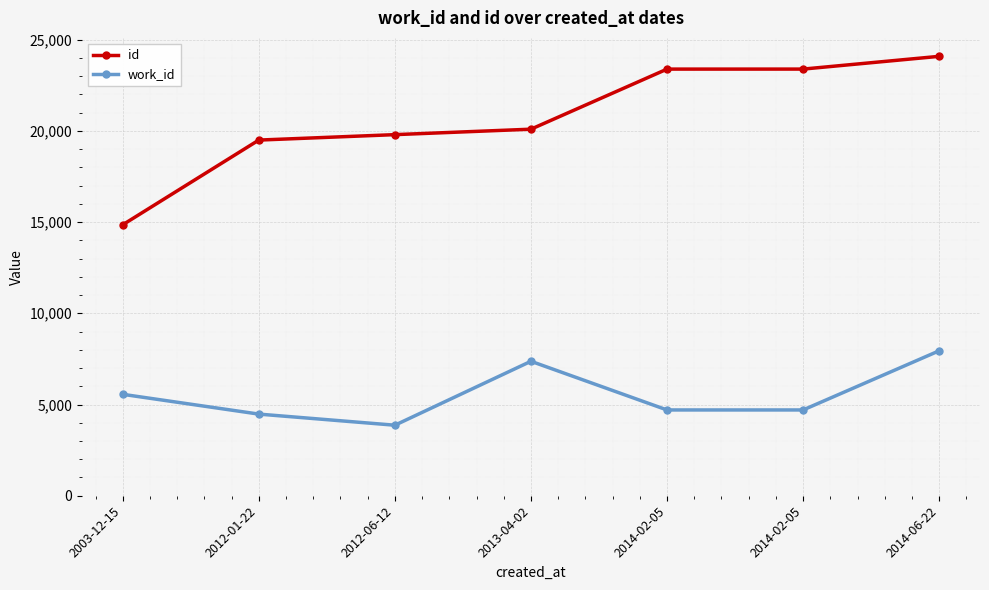

What is the approximate value of work_id at 2013-04-02?

7370